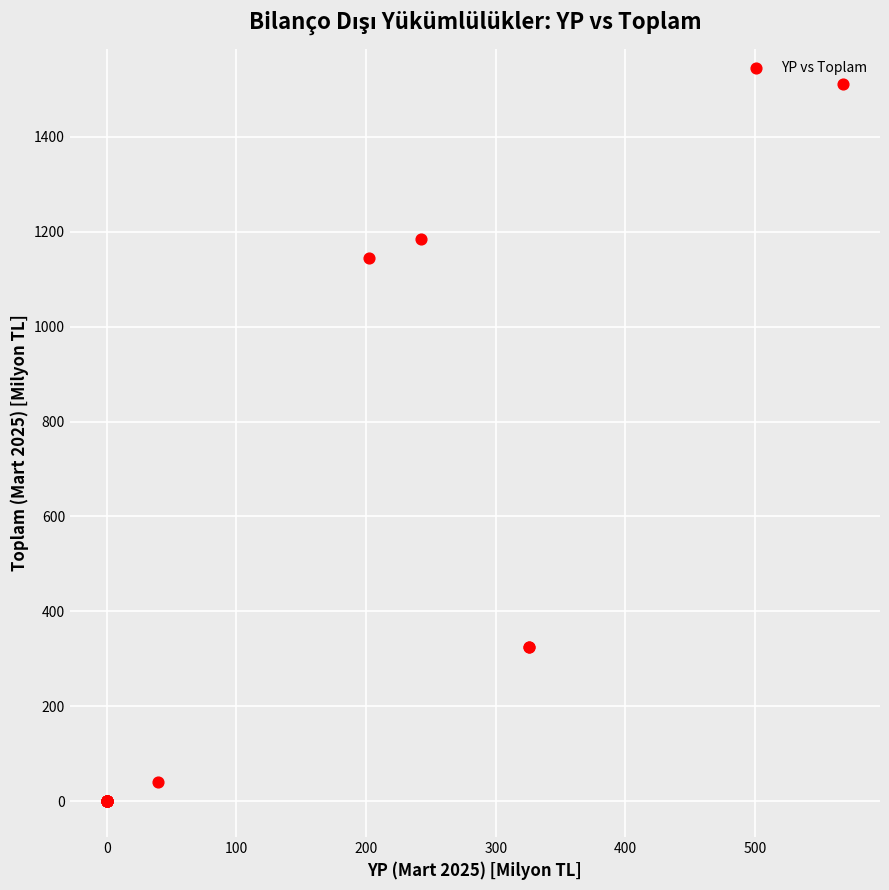

What Y value in the scatter plot is closest to 755?

1144.0